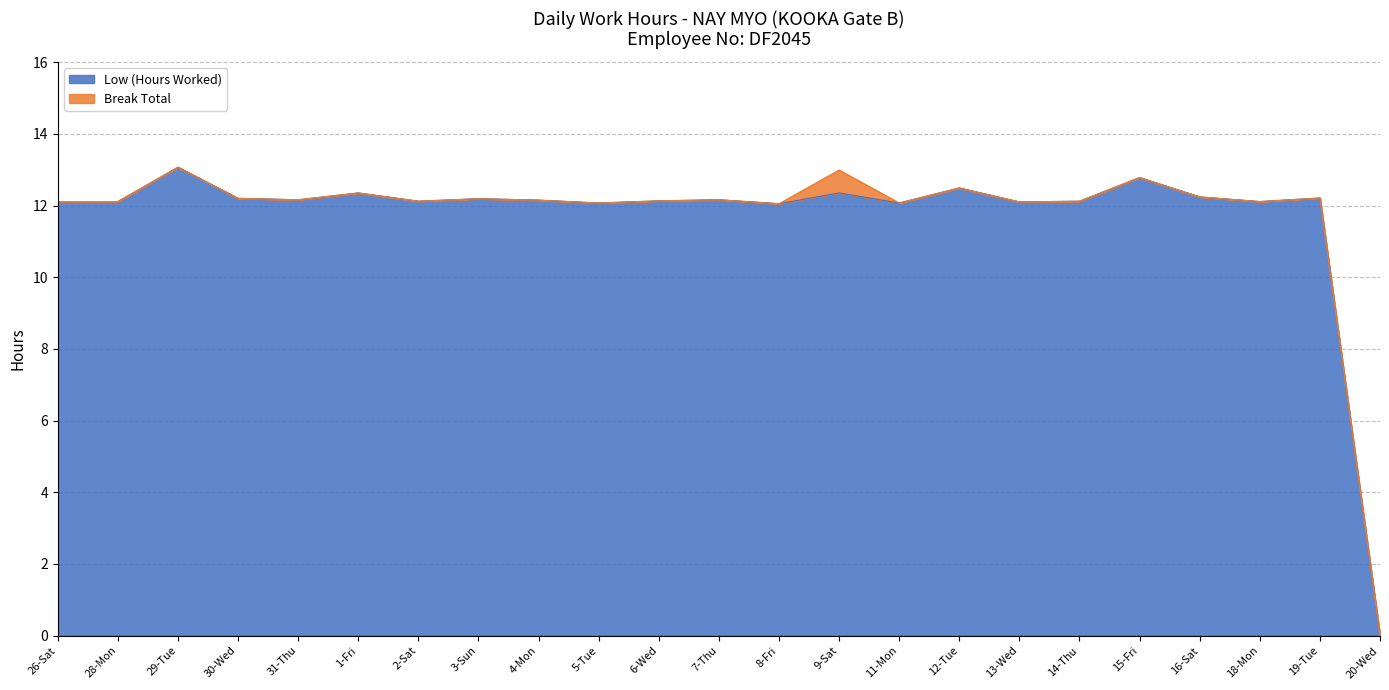

What is the change in value from 9-Sat to 12-Tue?

+0.1